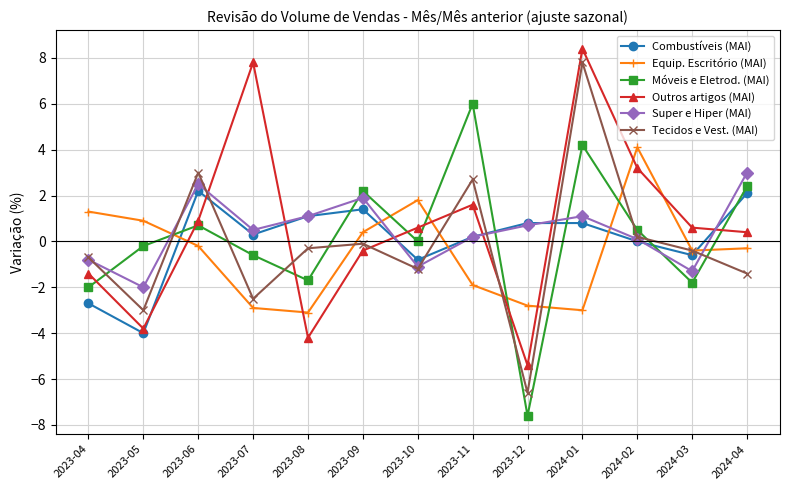

True or false: Móveis e Eletrod. (MAI) and Super e Hiper (MAI) intersect in this chart.

True